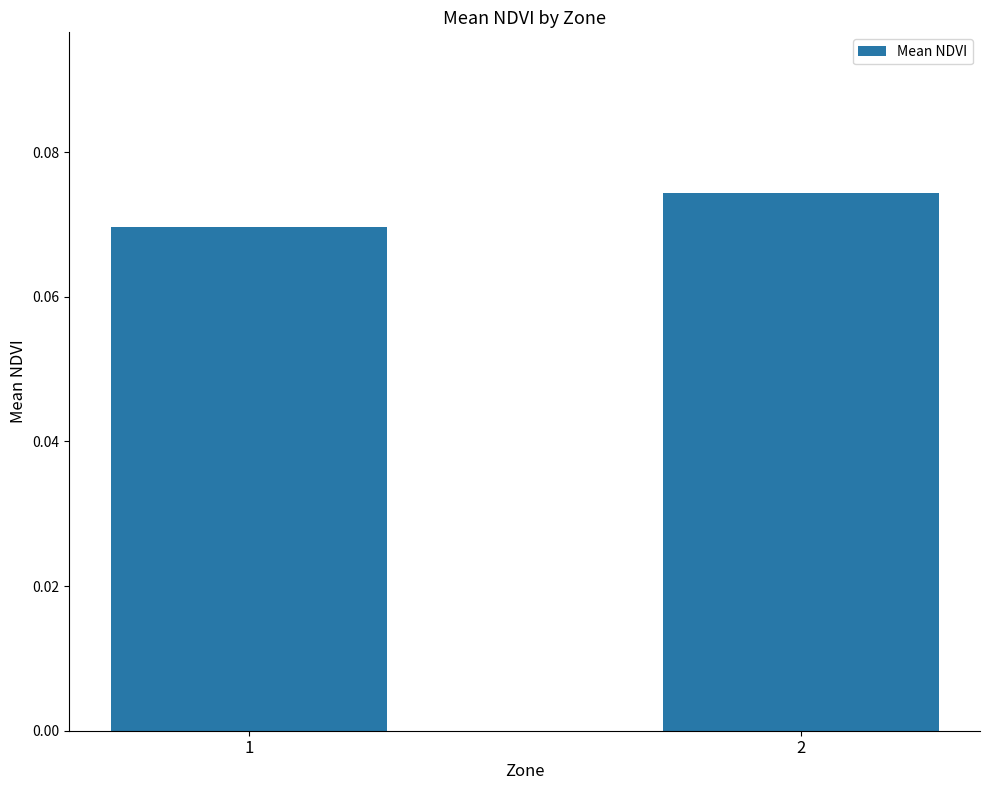

List the labels in order of value, smallest first.

1, 2